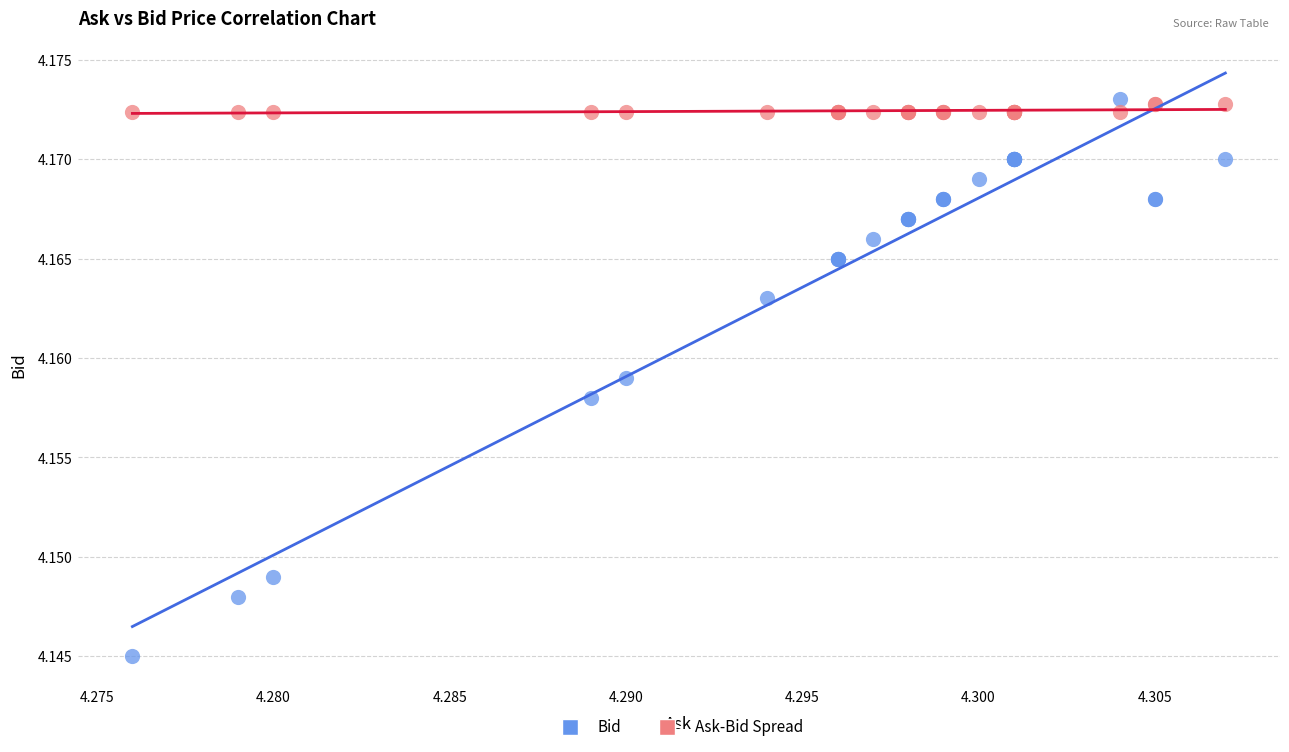

Which series contains the lowest Y value?

Bid